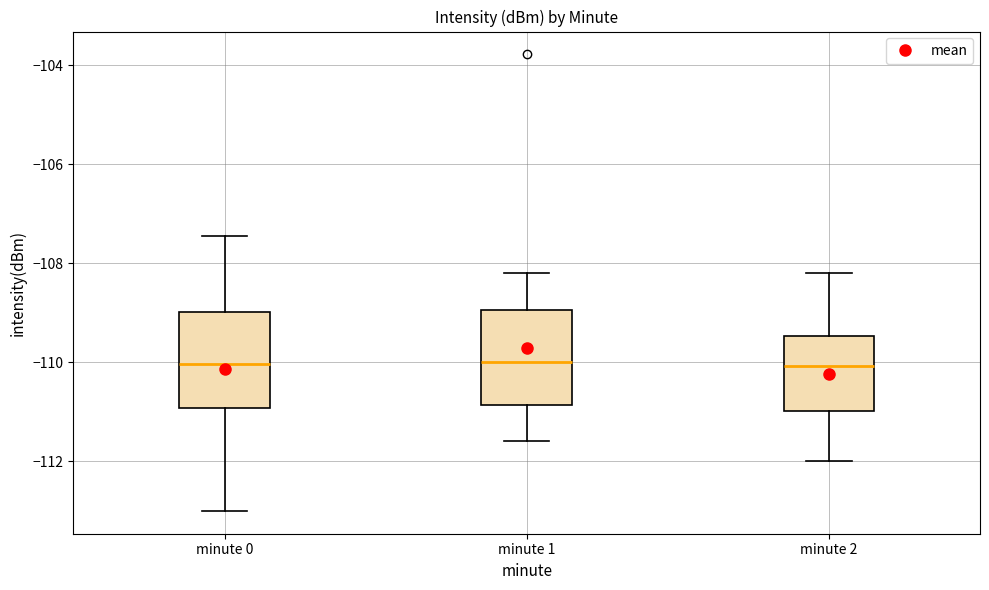

Reading left to right, transcribe this box plot: for each box, give where its median line is, the range the box spans, and where its two whiskers end, as read against the y-axis. The values are not printed on the chart, so give them approximately, as read against the axis.

minute 0: median -110.0, box -111.0 to -109.0, whiskers -113.0 to -107.4
minute 1: median -110.0, box -110.8 to -109.0, whiskers -111.6 to -108.2
minute 2: median -110.0, box -111.0 to -109.4, whiskers -112.0 to -108.2